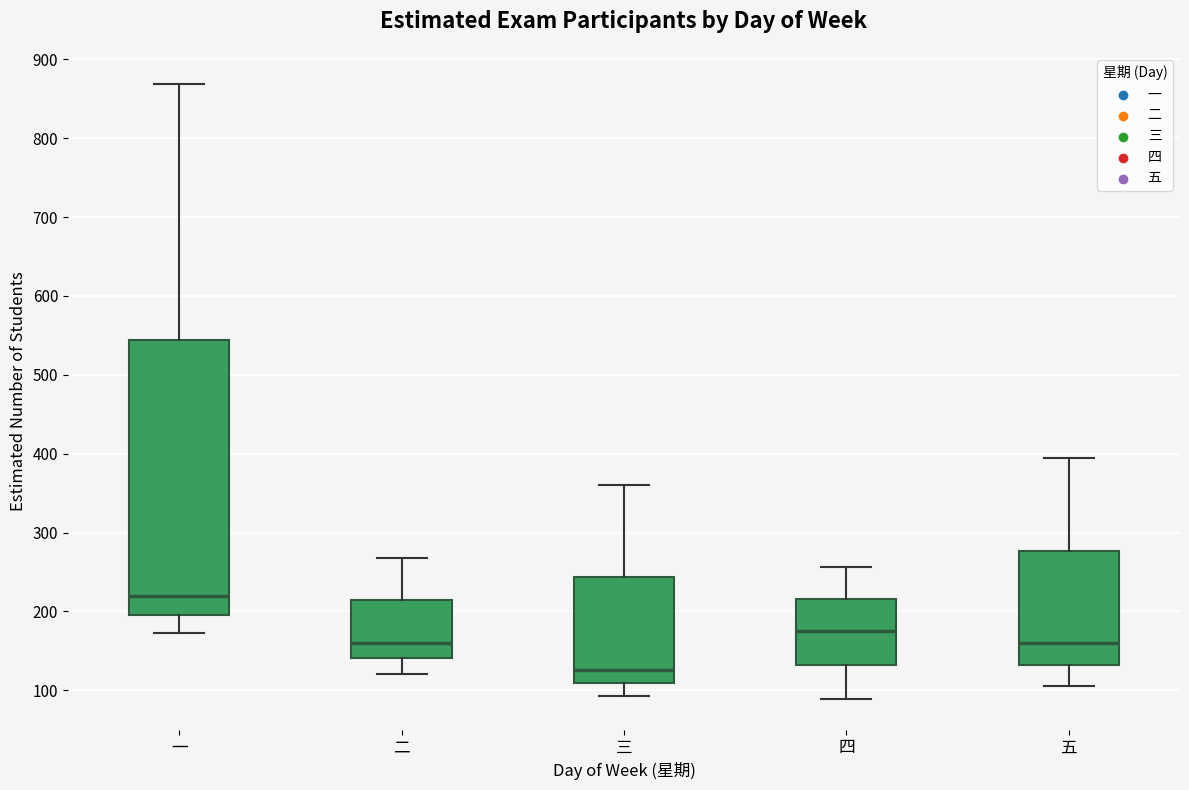

Which box is the tallest, from its lower edge to its upper edge?

一